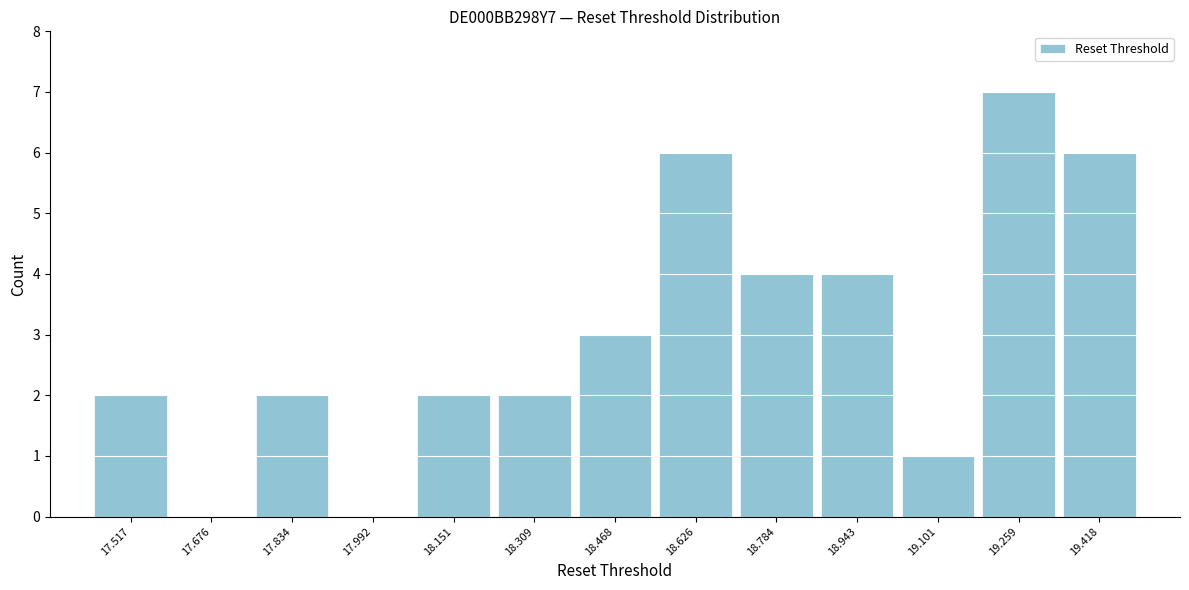

Reading left to right, transcribe this chart: for each bar, give the range it covers on the x-axis and its height. Neither the bar edges nor the heights are printed on the chart, so give them approximately, as read against the axes.

17.44 to 17.60: 2
17.60 to 17.76: 0
17.76 to 17.92: 2
17.92 to 18.08: 0
18.08 to 18.22: 2
18.22 to 18.38: 2
18.38 to 18.54: 3
18.54 to 18.70: 6
18.70 to 18.86: 4
18.86 to 19.02: 4
19.02 to 19.18: 1
19.18 to 19.34: 7
19.34 to 19.50: 6